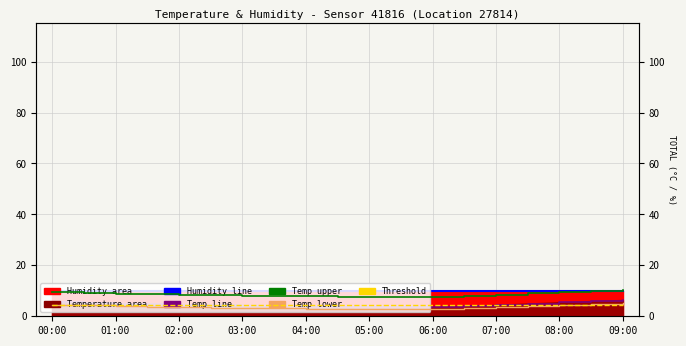

Rank the series by their maximum value, from lowest to highest.

threshold, temp lower, temp (line), humidity (line), temp upper